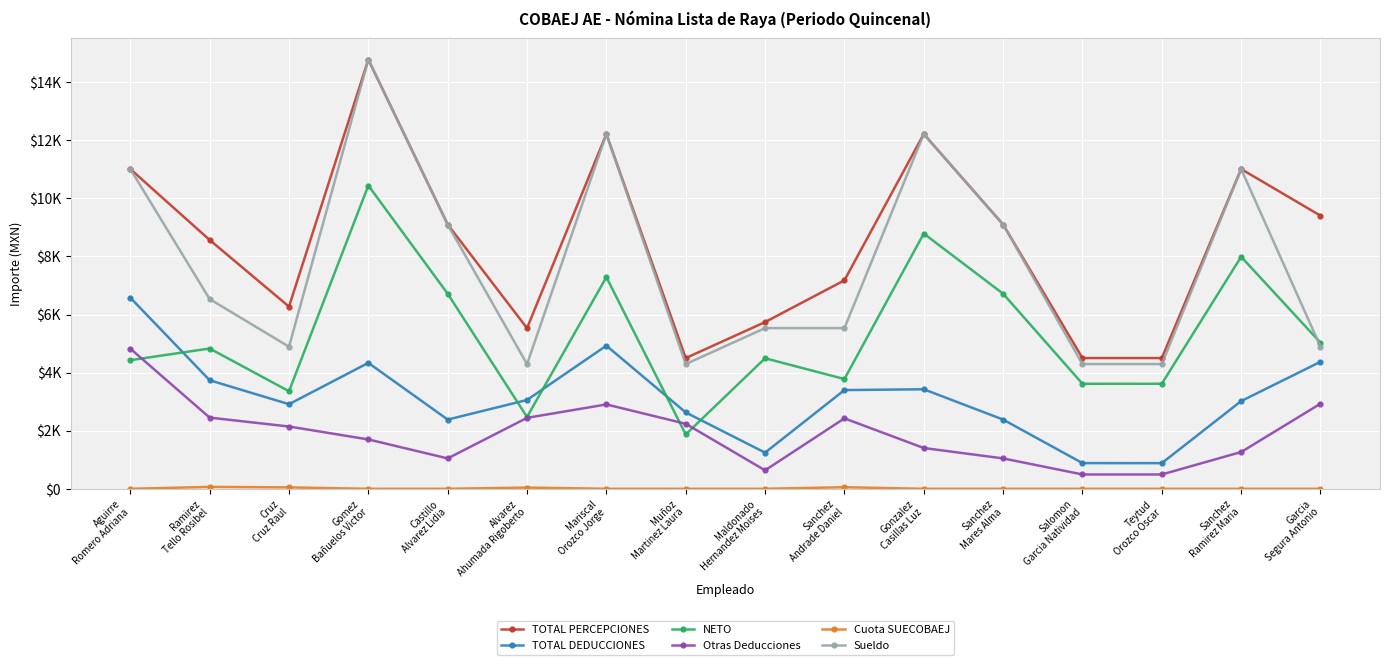

Reading left to right, extract all data points from this chart.

TOTAL PERCEPCIONES: Aguirre
Romero Adriana=11007.9	Ramirez
Tello Rosibel=8566.9	Cruz
Cruz Raul=6271.8	Gomez
Bañuelos Victor=14775.9	Castillo
Alvarez Lidia=9098.5	Alvarez
Ahumada Rigoberto=5530.9	Mariscal
Orozco Jorge=12213.0	Muñoz
Martinez Laura=4500.5	Maldonado
Hernandez Moises=5738.9	Sanchez
Andrade Daniel=7177.1	Gonzalez
Casillas Luz=12213.0	Sanchez
Mares Alma=9098.5	Salomon
Garcia Natividad=4500.5	Teytud
Orozco Oscar=4500.4	Sanchez
Ramirez Maria=11007.9	Garcia
Segura Antonio=9402.0
TOTAL DEDUCCIONES: Aguirre
Romero Adriana=6579.7	Ramirez
Tello Rosibel=3737.1	Cruz
Cruz Raul=2912.8	Gomez
Bañuelos Victor=4335.1	Castillo
Alvarez Lidia=2383.1	Alvarez
Ahumada Rigoberto=3057.9	Mariscal
Orozco Jorge=4927.0	Muñoz
Martinez Laura=2629.1	Maldonado
Hernandez Moises=1245.0	Sanchez
Andrade Daniel=3398.5	Gonzalez
Casillas Luz=3426.8	Sanchez
Mares Alma=2383.1	Salomon
Garcia Natividad=884.7	Teytud
Orozco Oscar=883.5	Sanchez
Ramirez Maria=3019.5	Garcia
Segura Antonio=4372.4
NETO: Aguirre
Romero Adriana=4428.2	Ramirez
Tello Rosibel=4829.8	Cruz
Cruz Raul=3359.0	Gomez
Bañuelos Victor=10440.8	Castillo
Alvarez Lidia=6715.4	Alvarez
Ahumada Rigoberto=2473.0	Mariscal
Orozco Jorge=7286.0	Muñoz
Martinez Laura=1871.4	Maldonado
Hernandez Moises=4493.8	Sanchez
Andrade Daniel=3778.6	Gonzalez
Casillas Luz=8786.2	Sanchez
Mares Alma=6715.4	Salomon
Garcia Natividad=3615.8	Teytud
Orozco Oscar=3617.0	Sanchez
Ramirez Maria=7988.4	Garcia
Segura Antonio=5029.6
Otras Deducciones: Aguirre
Romero Adriana=4825.9	Ramirez
Tello Rosibel=2451.1	Cruz
Cruz Raul=2144.5	Gomez
Bañuelos Victor=1699.2	Castillo
Alvarez Lidia=1046.3	Alvarez
Ahumada Rigoberto=2442.7	Mariscal
Orozco Jorge=2904.5	Muñoz
Martinez Laura=2238.0	Maldonado
Hernandez Moises=636.2	Sanchez
Andrade Daniel=2425.2	Gonzalez
Casillas Luz=1404.5	Sanchez
Mares Alma=1046.3	Salomon
Garcia Natividad=493.8	Teytud
Orozco Oscar=493.8	Sanchez
Ramirez Maria=1265.9	Garcia
Segura Antonio=2930.6
Cuota SUECOBAEJ: Aguirre
Romero Adriana=0.0	Ramirez
Tello Rosibel=65.3	Cruz
Cruz Raul=48.9	Gomez
Bañuelos Victor=0.0	Castillo
Alvarez Lidia=0.0	Alvarez
Ahumada Rigoberto=42.9	Mariscal
Orozco Jorge=0.0	Muñoz
Martinez Laura=0.0	Maldonado
Hernandez Moises=0.0	Sanchez
Andrade Daniel=55.3	Gonzalez
Casillas Luz=0.0	Sanchez
Mares Alma=0.0	Salomon
Garcia Natividad=0.0	Teytud
Orozco Oscar=0.0	Sanchez
Ramirez Maria=0.0	Garcia
Segura Antonio=0.0
Sueldo: Aguirre
Romero Adriana=11007.9	Ramirez
Tello Rosibel=6531.1	Cruz
Cruz Raul=4890.9	Gomez
Bañuelos Victor=14775.9	Castillo
Alvarez Lidia=9098.5	Alvarez
Ahumada Rigoberto=4293.5	Mariscal
Orozco Jorge=12213.0	Muñoz
Martinez Laura=4293.5	Maldonado
Hernandez Moises=5531.9	Sanchez
Andrade Daniel=5531.8	Gonzalez
Casillas Luz=12213.0	Sanchez
Mares Alma=9098.5	Salomon
Garcia Natividad=4293.5	Teytud
Orozco Oscar=4293.4	Sanchez
Ramirez Maria=11007.9	Garcia
Segura Antonio=4890.9